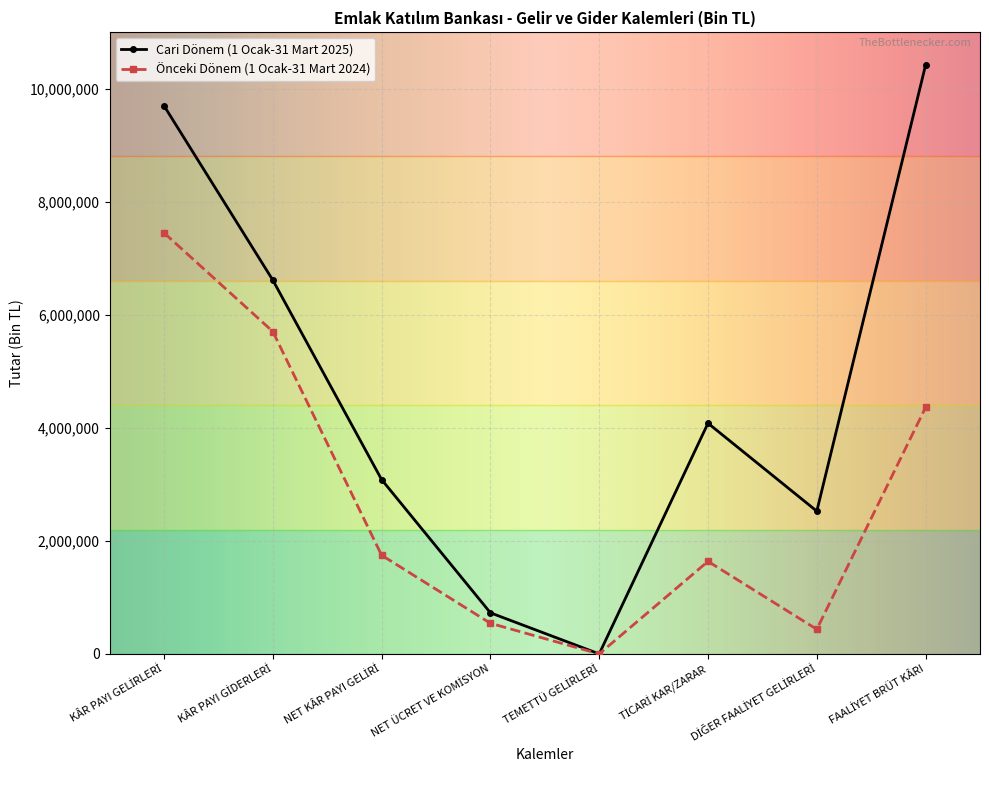

Which series has the widest spread of values?

Cari Dönem (1 Ocak-31 Mart 2025)